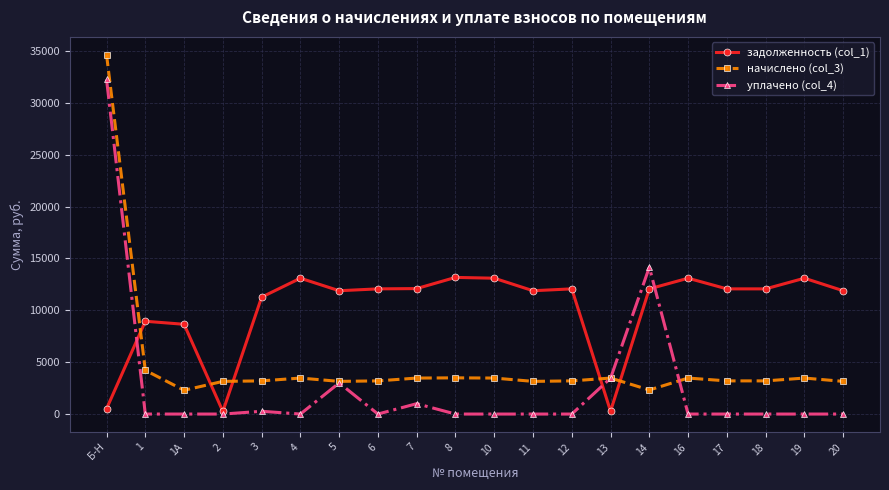

Rank the series by their maximum value, from highest to lowest.

начислено (col_3), уплачено (col_4), задолженность (col_1)